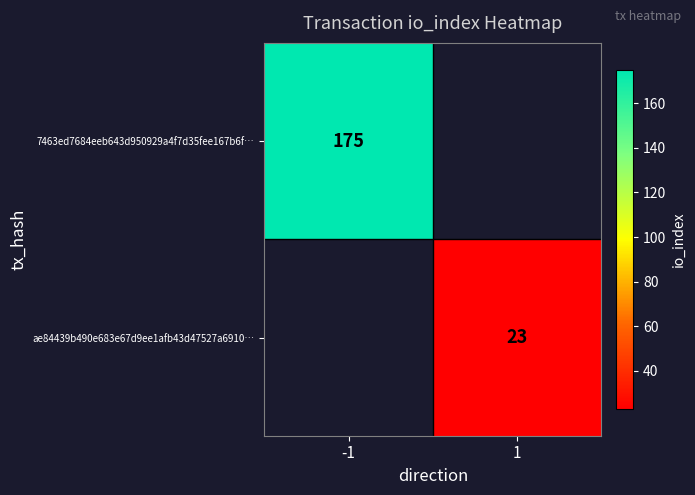

True or false: ae84439b490e683e67d9ee1afb43d47527a6910… has a value of 7 at 1.

False